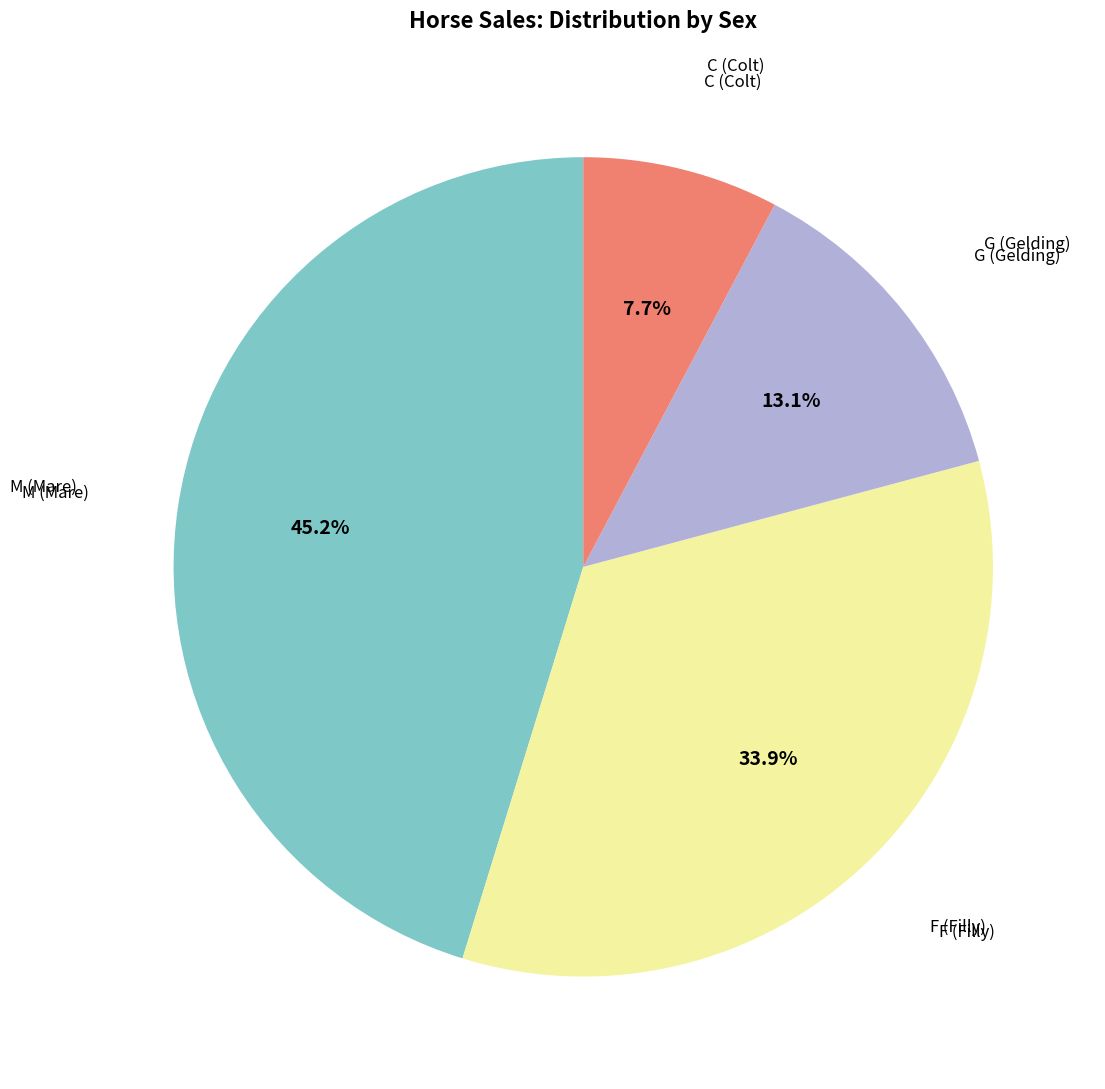

Is there any slice that represents more than half of the pie?

No